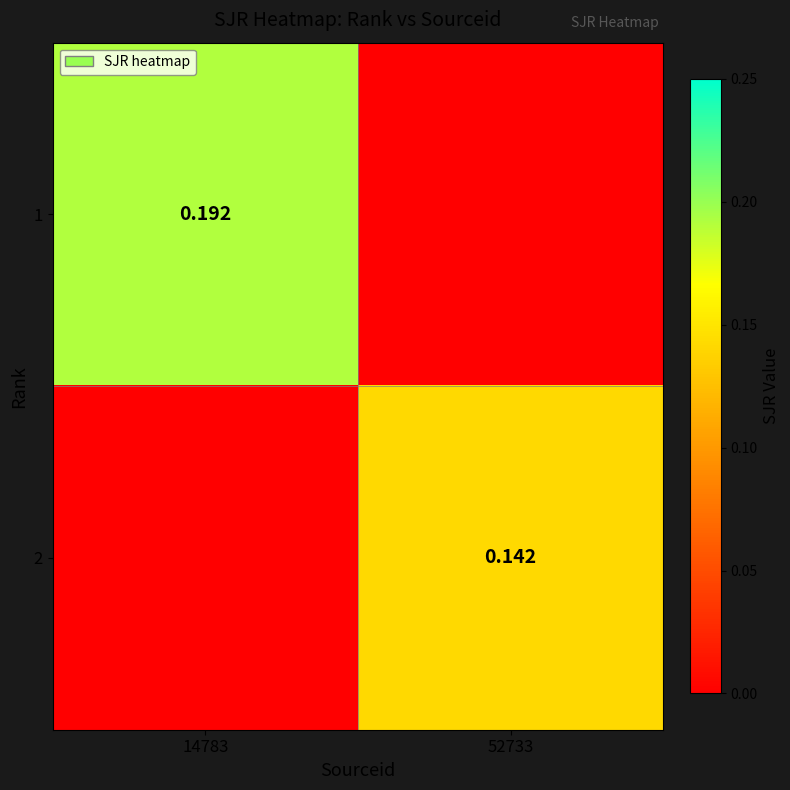

What is the average value of the 1 series?

0.1